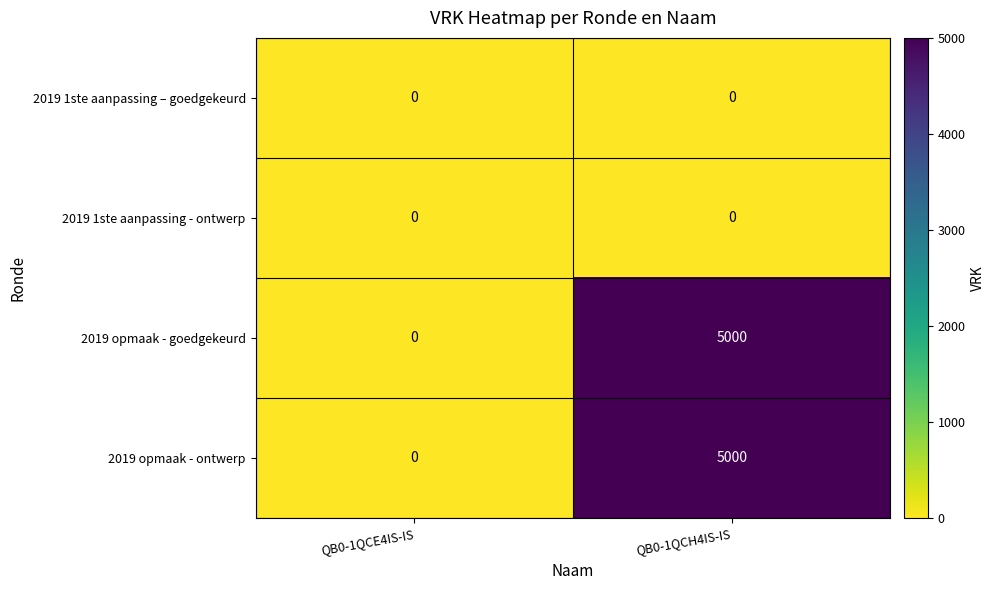

At which label does 2019 opmaak - ontwerp reach its peak?

QB0-1QCH4IS-IS